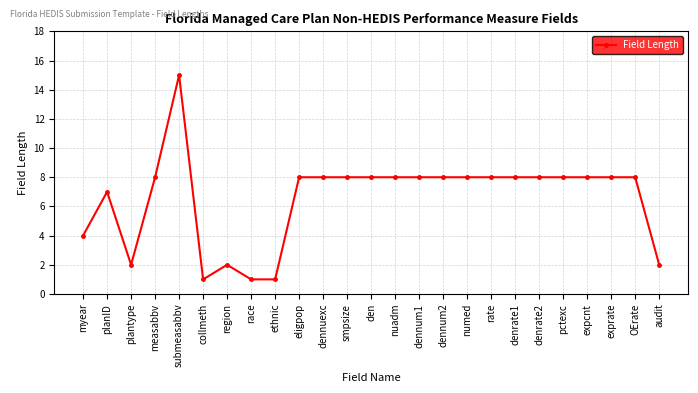

The value at submeasabbv is 15. True or false?

True